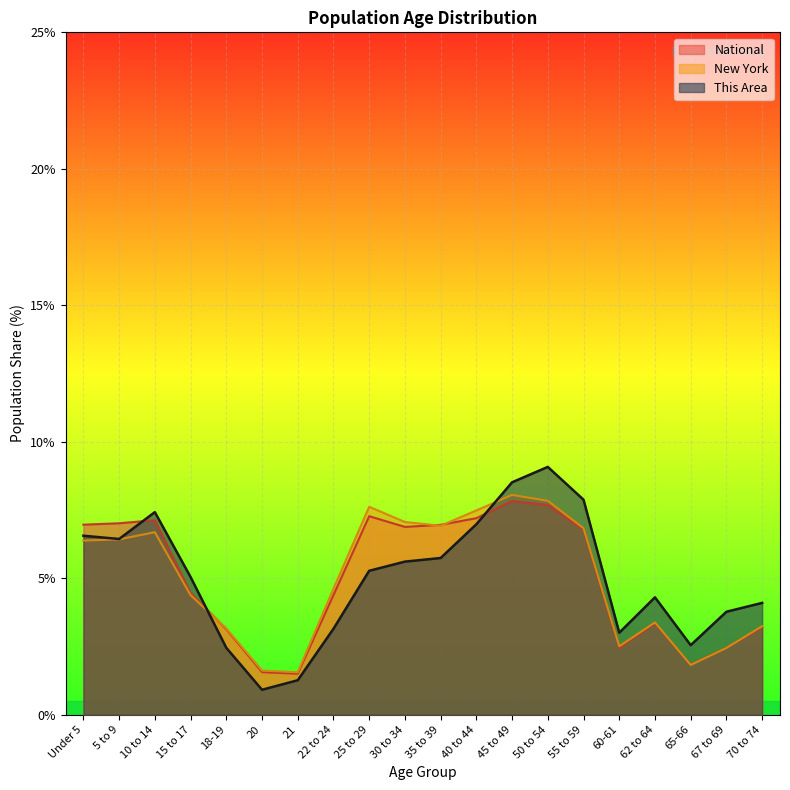

List the labels in order of National value, largest first.

45 to 49, 50 to 54, 25 to 29, 40 to 44, 10 to 14, 5 to 9, Under 5, 35 to 39, 30 to 34, 55 to 59, 15 to 17, 22 to 24, 62 to 64, 70 to 74, 18-19, 67 to 69, 60-61, 65-66, 20, 21